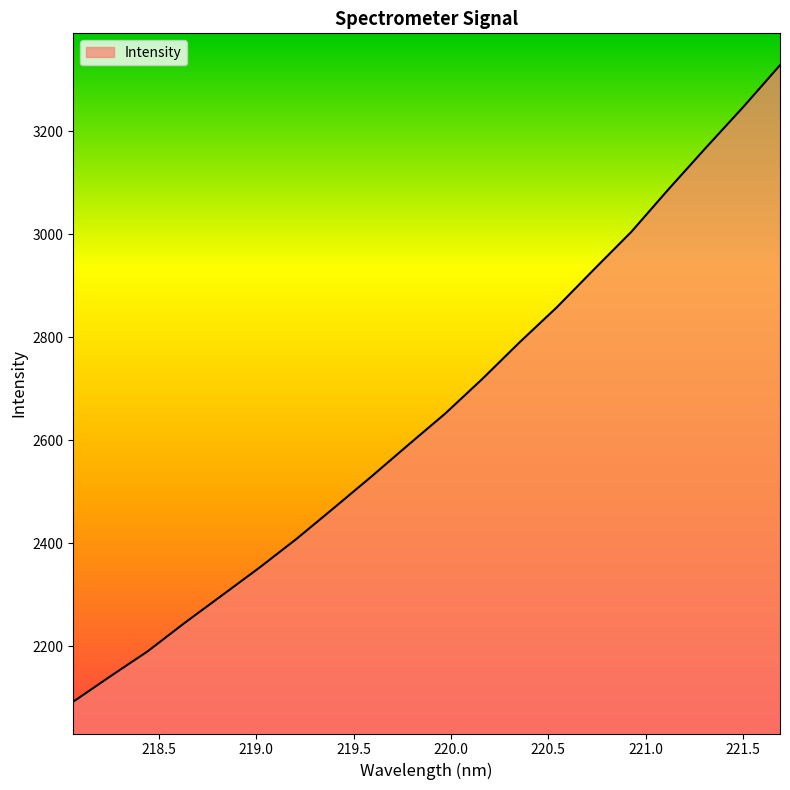

What is the greatest value displayed?

3328.7